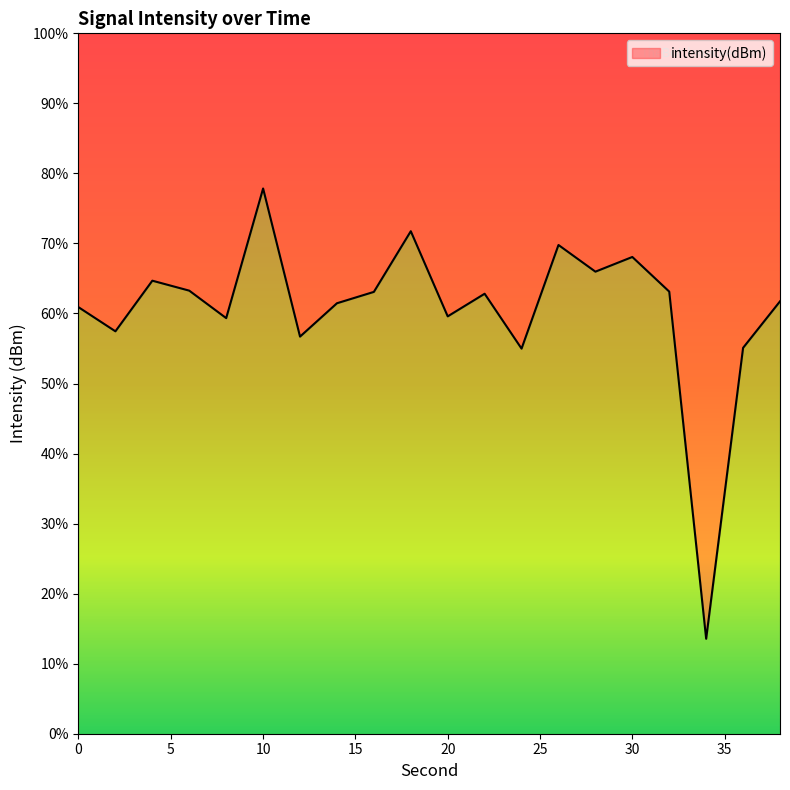

How many lines are shown in the chart?

1